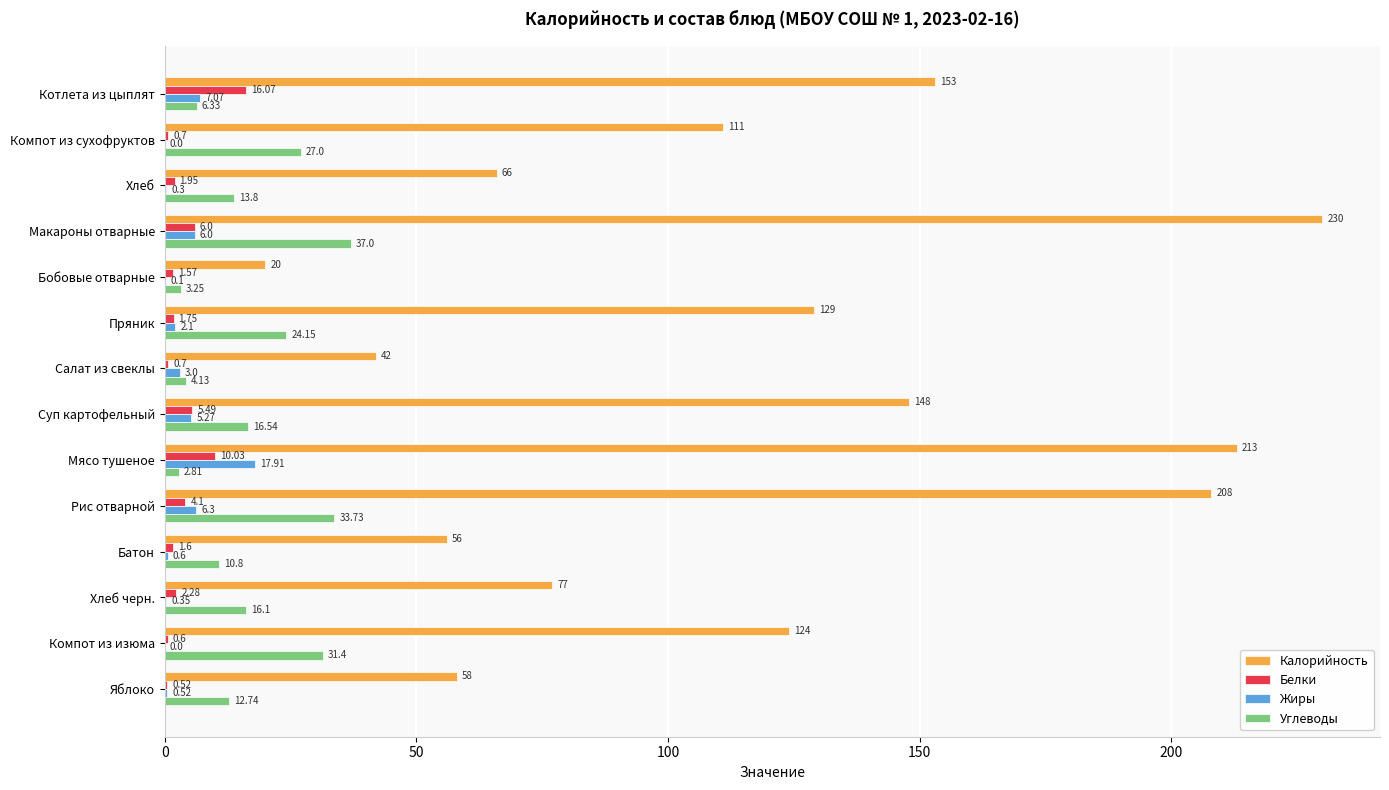

What is the sum of all Жиры values?

49.5